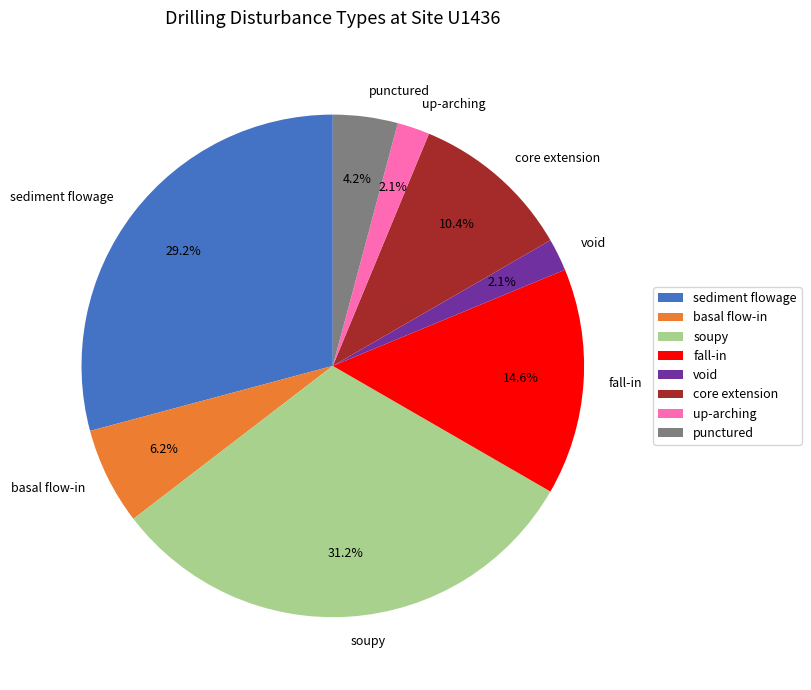

How many slices are in this pie chart?

8